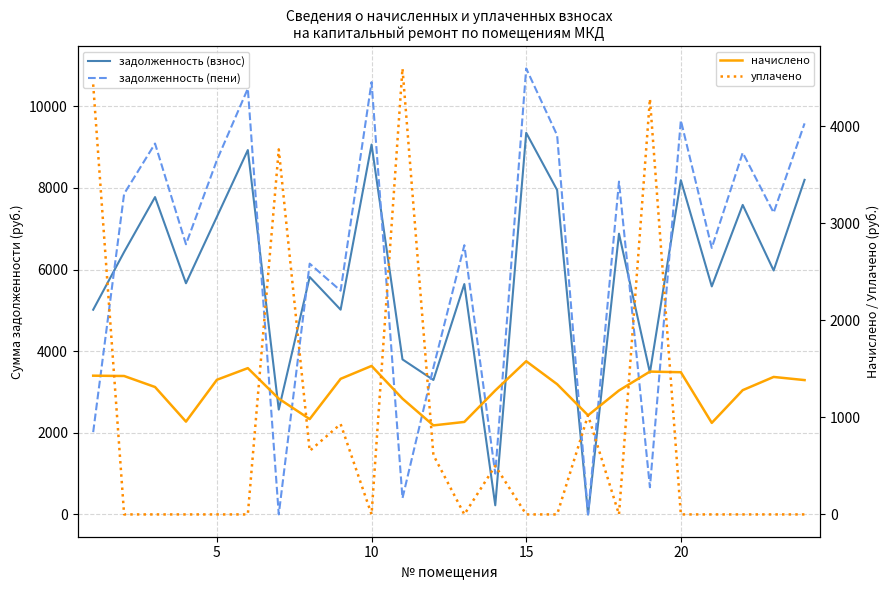

What is the lowest value of the начислено series?

916.9